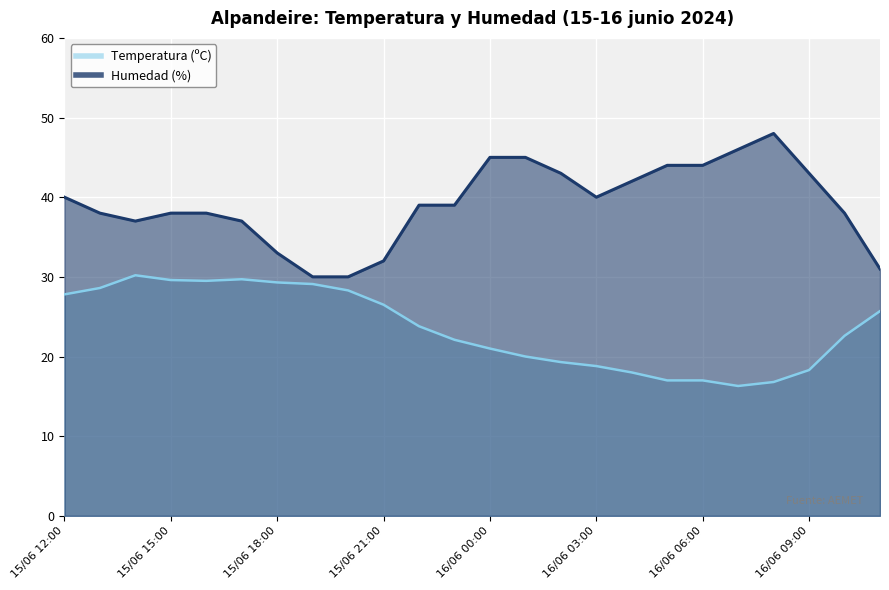

What is the sum of all Temperatura (ºC) values?

565.3